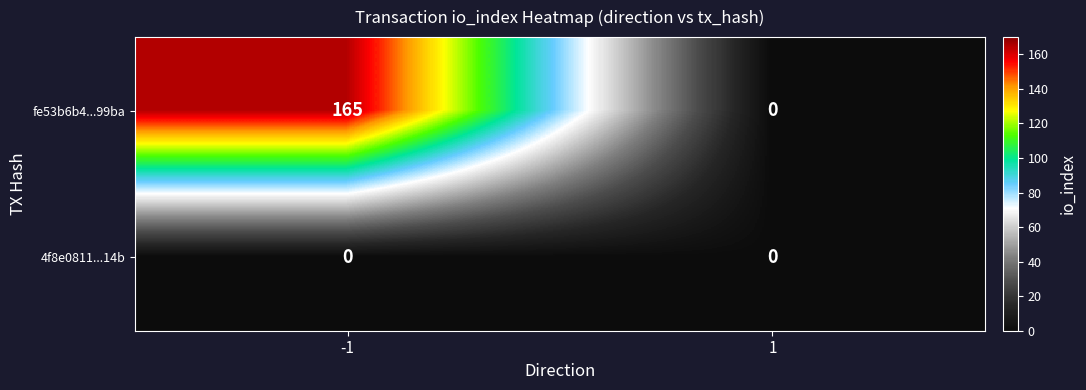

What is the maximum value for fe53b6b4...99ba?

165